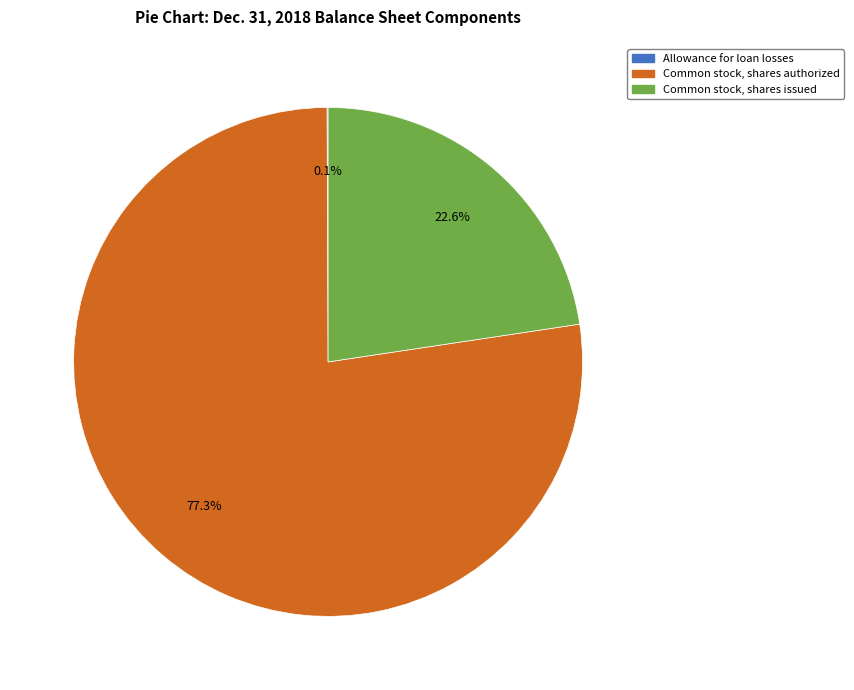

Approximately how many times larger is the value at Common stock, shares issued compared to Common stock, shares authorized?

0.3